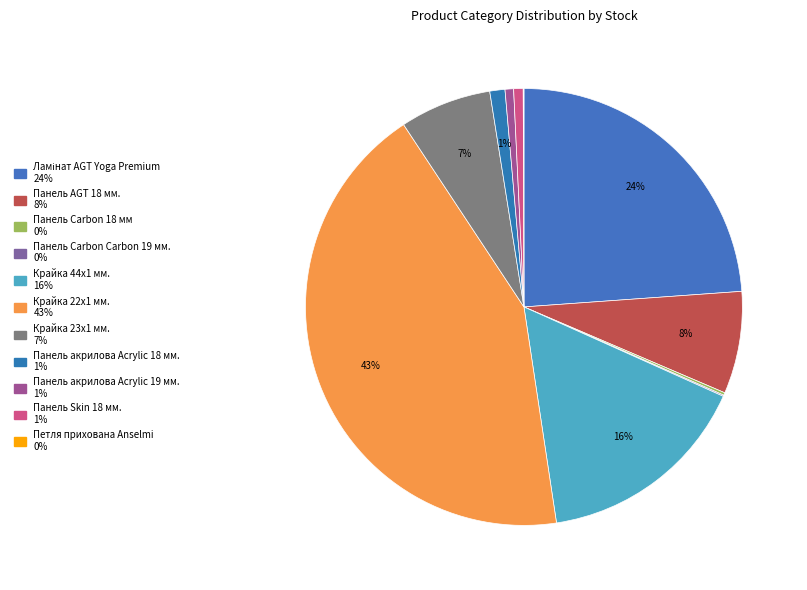

Which category has the smallest portion of the pie?

Петля прихована Anselmi